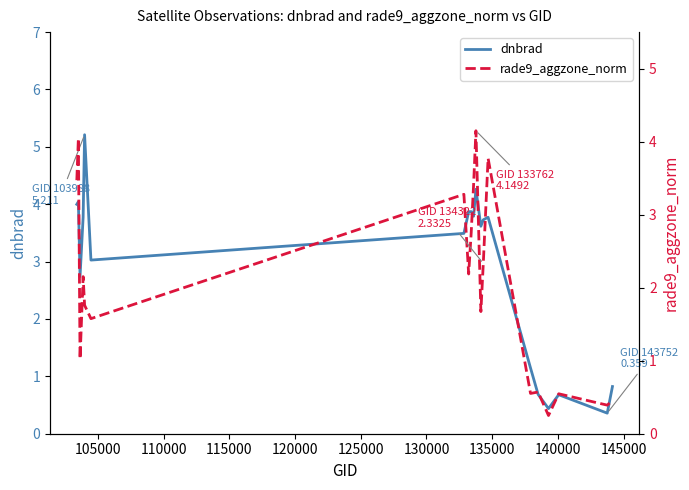

Which series ends up on top after the final intersection of rade9_aggzone_norm and dnbrad?

dnbrad